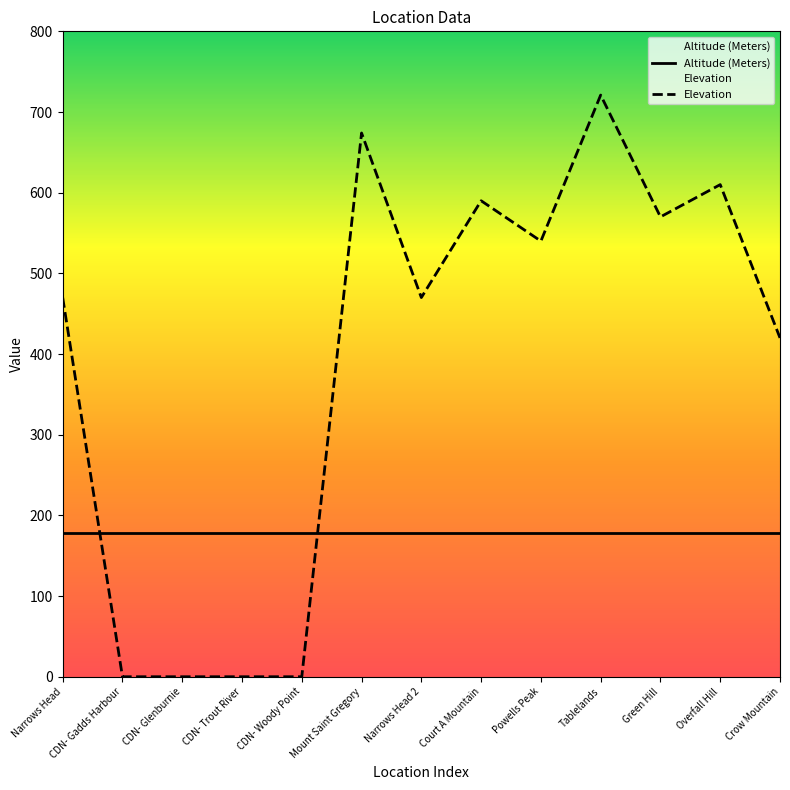

True or false: Elevation has more than 1 interior local peaks.

True